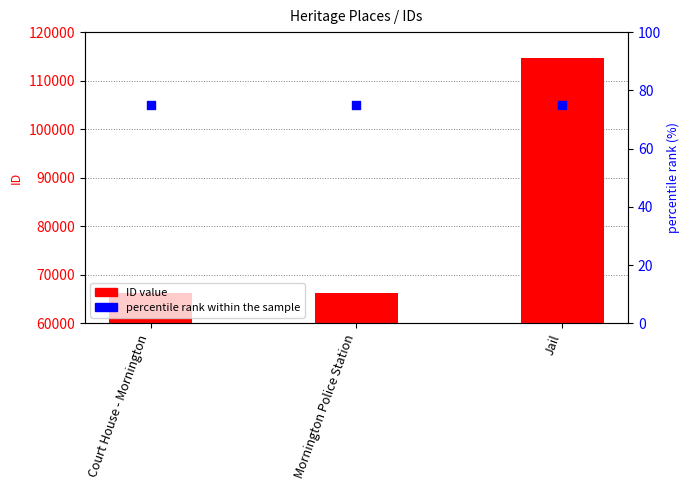

At which category is the sum across all series the highest?

Jail